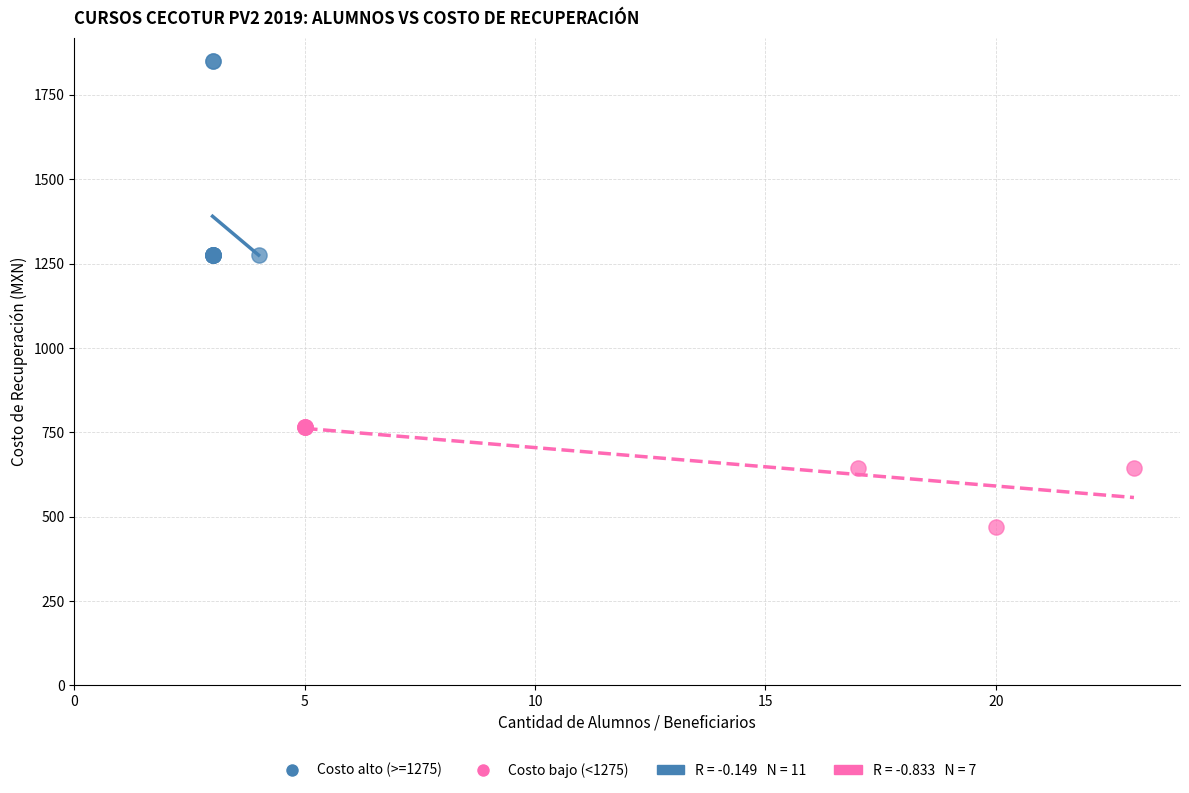

Which series reaches the minimum Y coordinate?

Costo bajo (<1275)